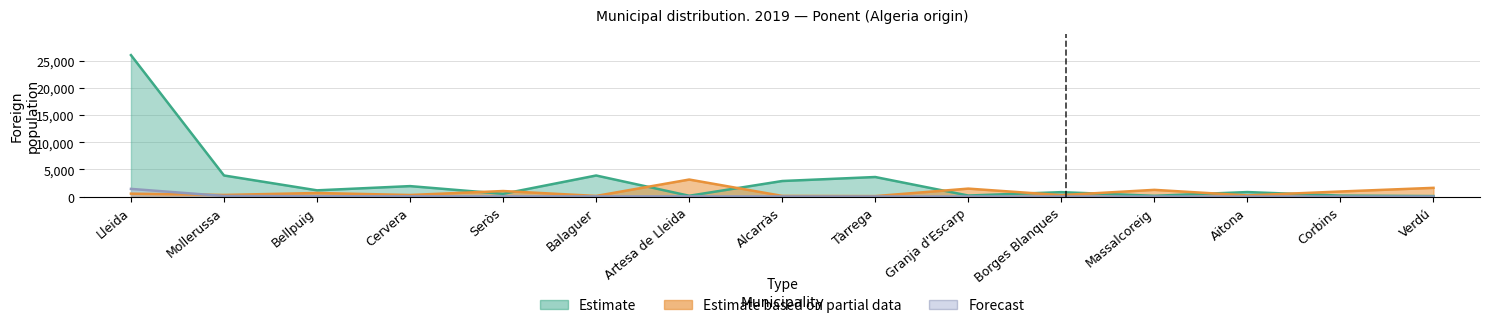

What is the label of the 14th point from the left?

Corbins